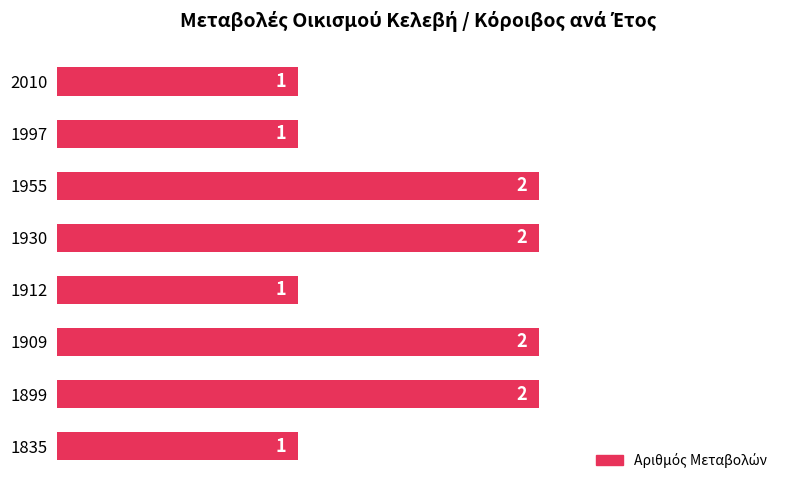

Count the values in the range 1 to 2.

8